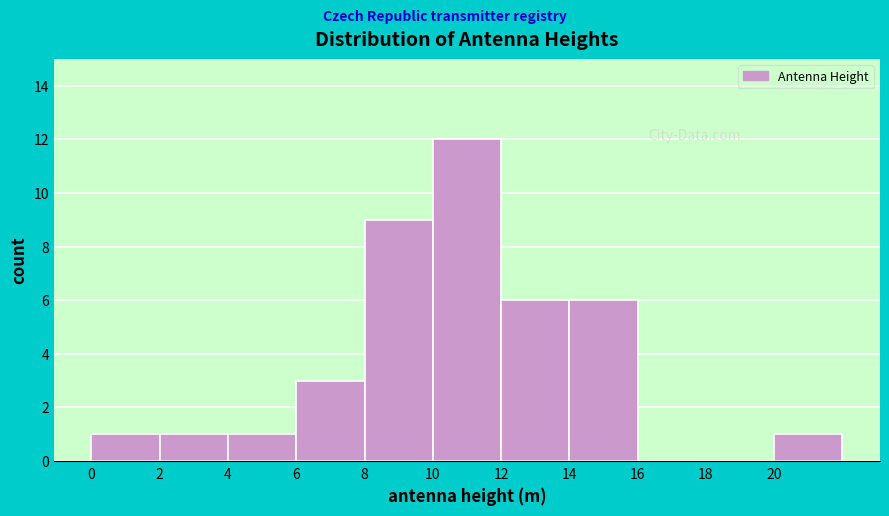

Reading left to right, list every bar in this chart as the range it spans on the x-axis followed by its height. The values are not printed on the chart, so give them approximately, as read against the axis.

0 to 2: 1
2 to 4: 1
4 to 6: 1
6 to 8: 3
8 to 10: 9
10 to 12: 12
12 to 14: 6
14 to 16: 6
16 to 18: 0
18 to 20: 0
20 to 22: 1